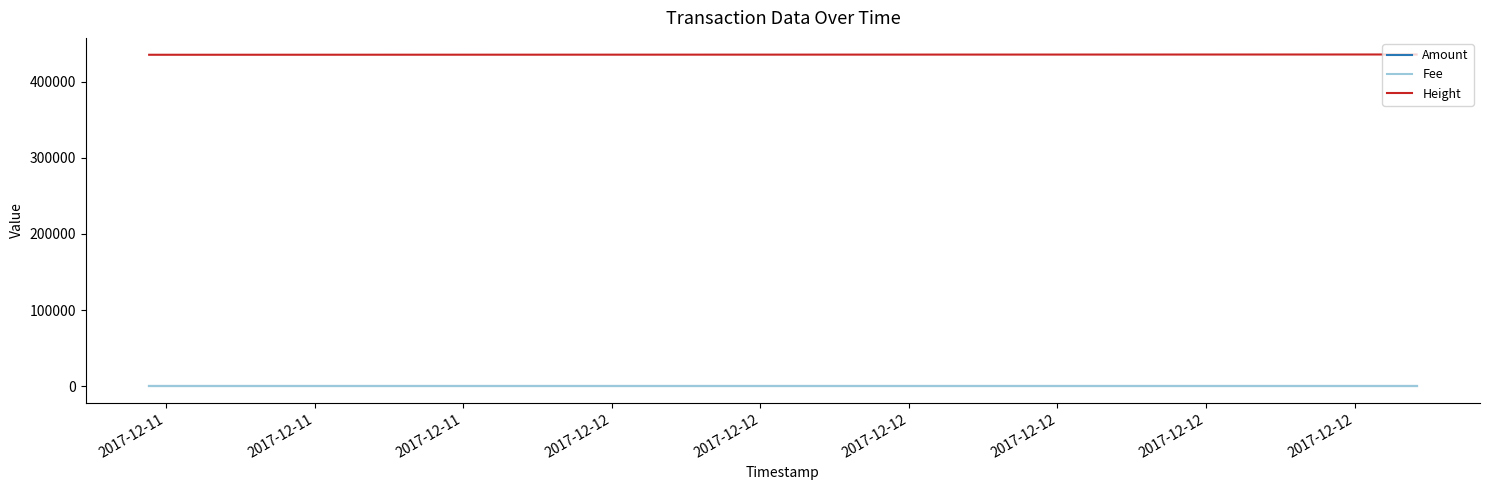

Between 2017-12-11 and 2017-12-11, which is larger?

2017-12-11